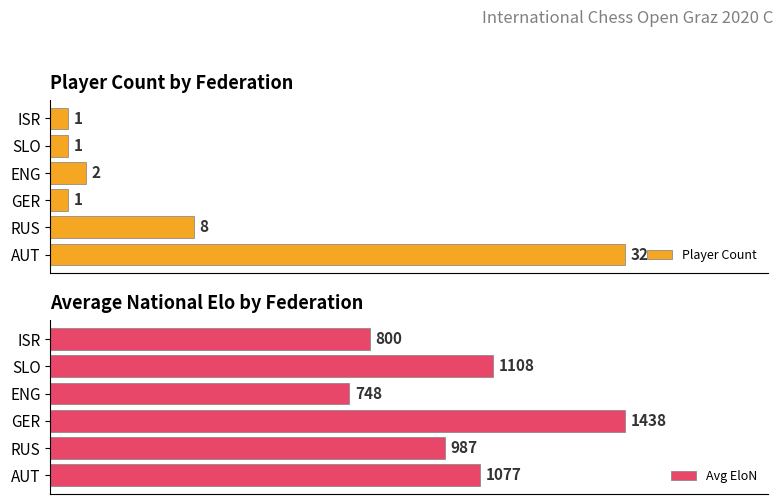

Reading left to right, list all the values displayed in this chart.

Player Count: 32	8	1	2	1	1
Avg EloN: 1077	987	1438	748	1108	800